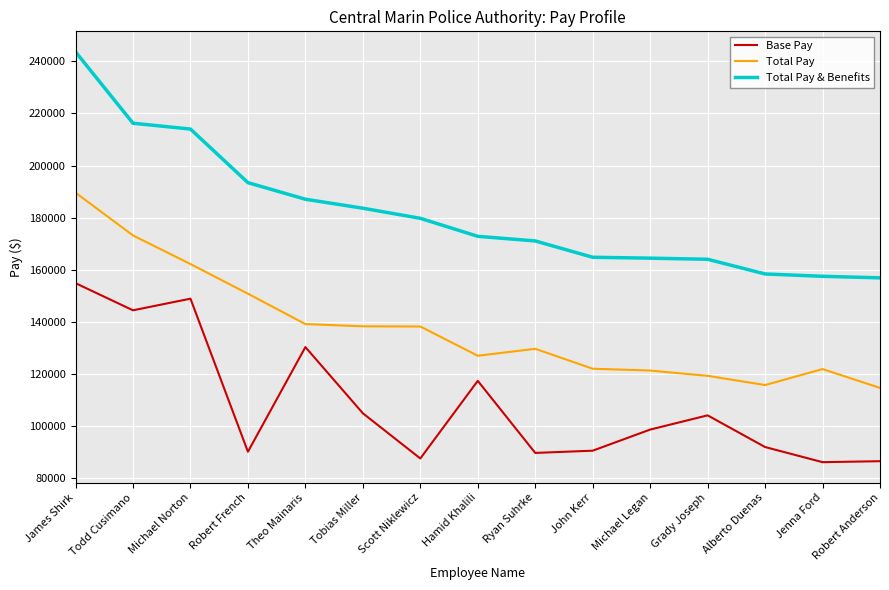

What is the difference between the maximum and minimum values in the Base Pay series?

68680.9